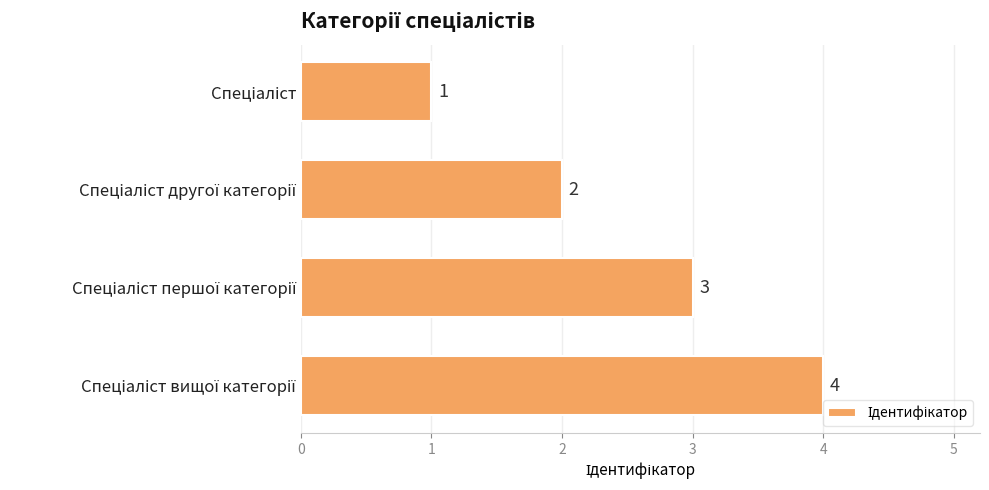

What is the value of the 3rd bar from the top?

3